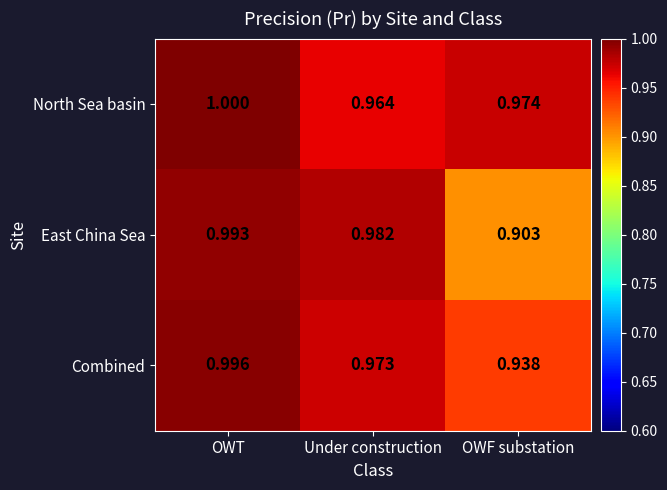

Which category has the highest value across all series?

OWT